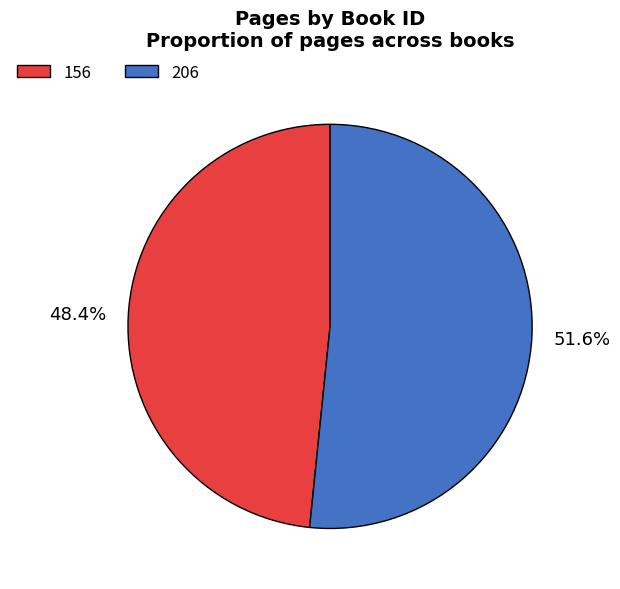

How much of the chart is everything except 206?

48.4%